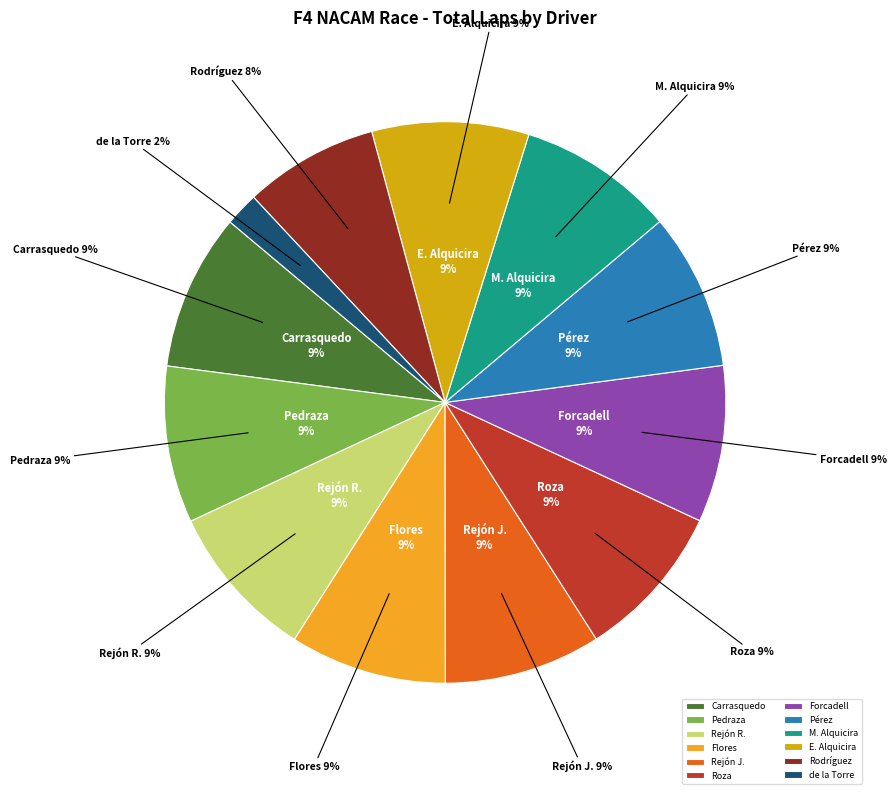

To the nearest percent, what percentage of the pie is Julio Rejón?

9%